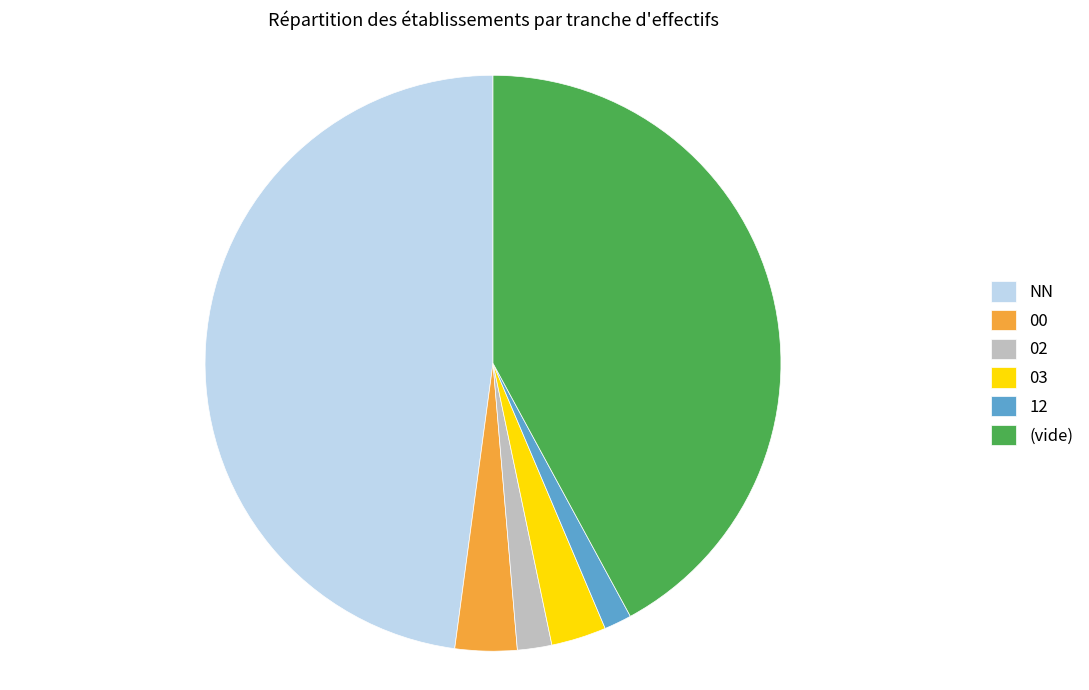

Is 03 the majority of the pie?

No